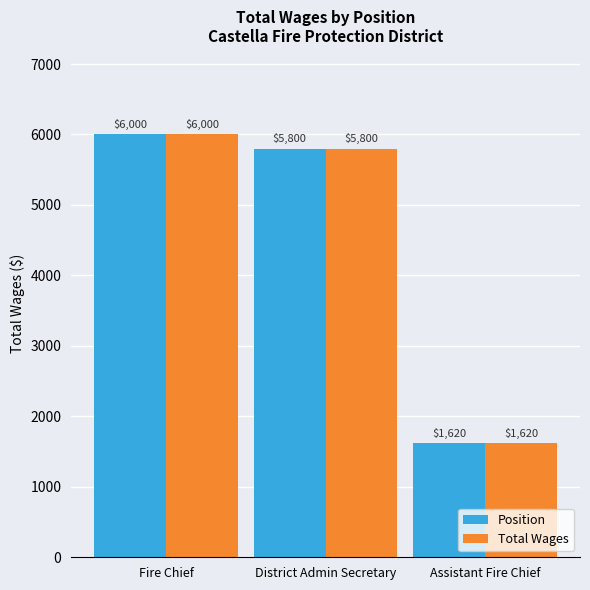

Is the value of Position at Fire Chief greater than the value of Total Wages at District Admin Secretary?

Yes